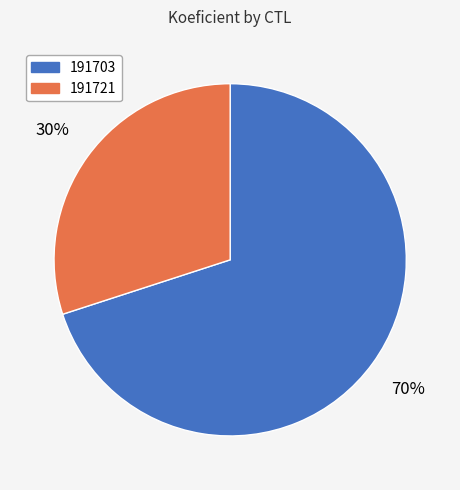

Rank the categories by value from highest to lowest.

191703, 191721